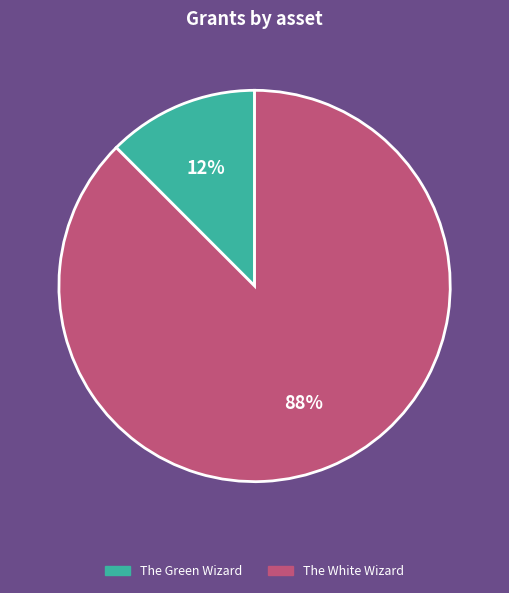

Is there a majority slice in this chart?

Yes